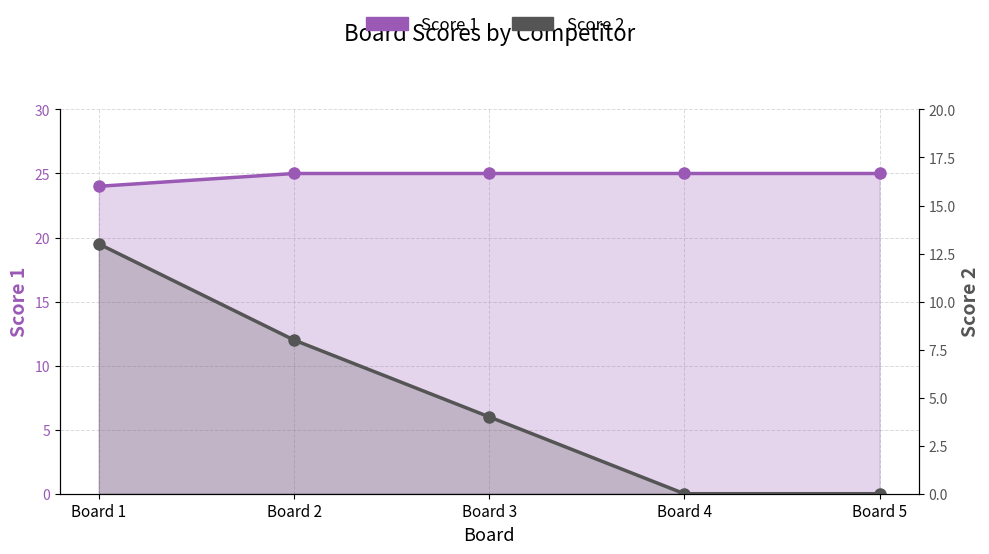

What is the sum of all Score 1 values?

124